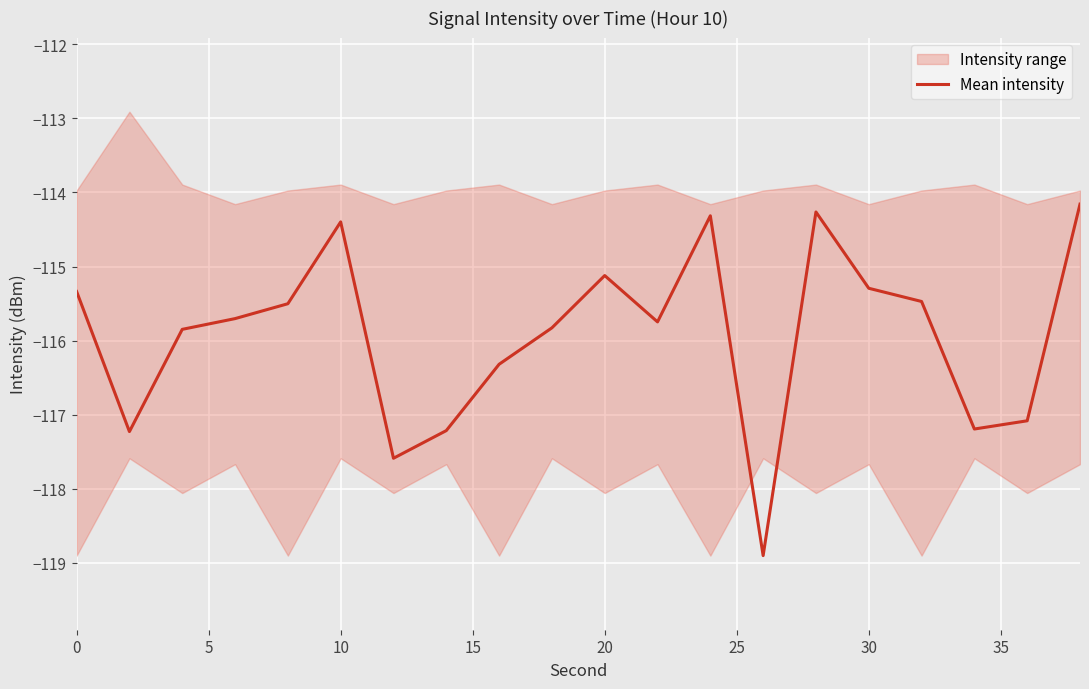

What is the value of the 2nd point from the left?

-117.2